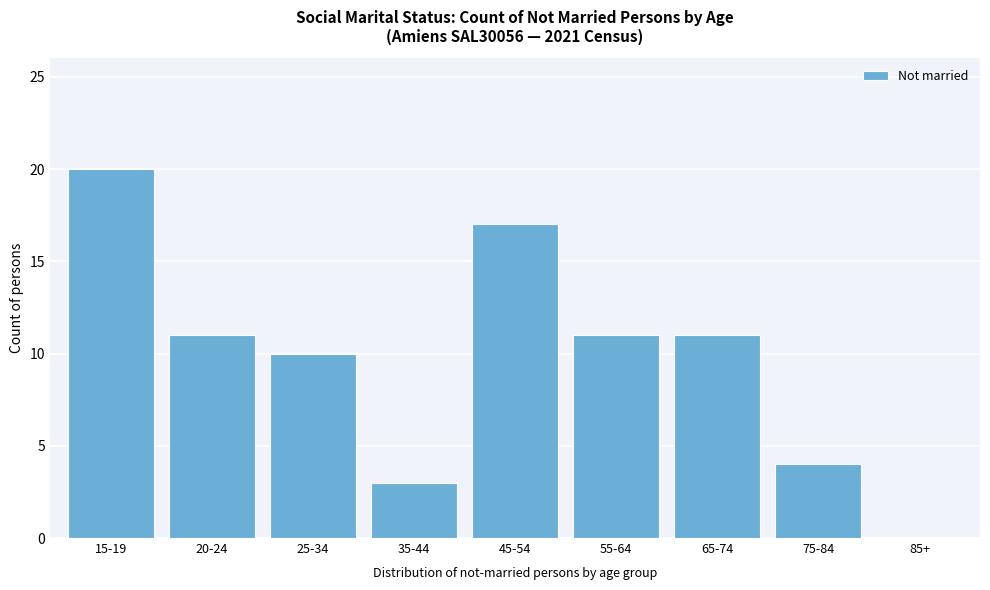

Reading left to right, what are all the values shown in this chart?

15-19=20	20-24=11	25-34=10	35-44=3	45-54=17	55-64=11	65-74=11	75-84=4	85+=0